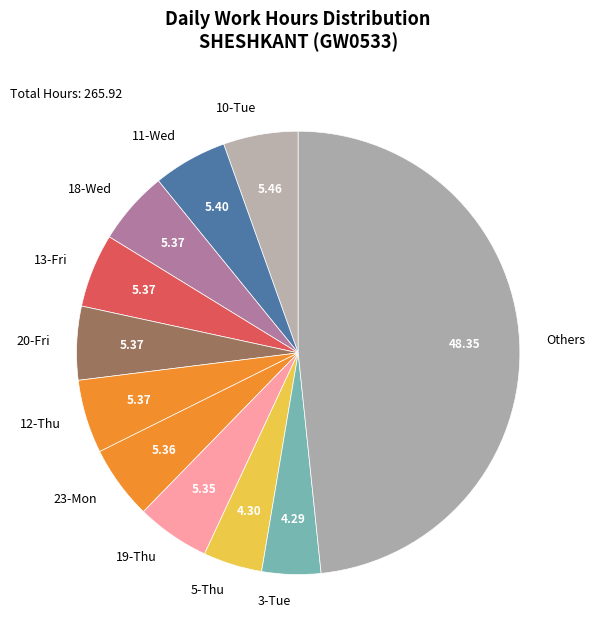

How many segments does this pie chart have?

11